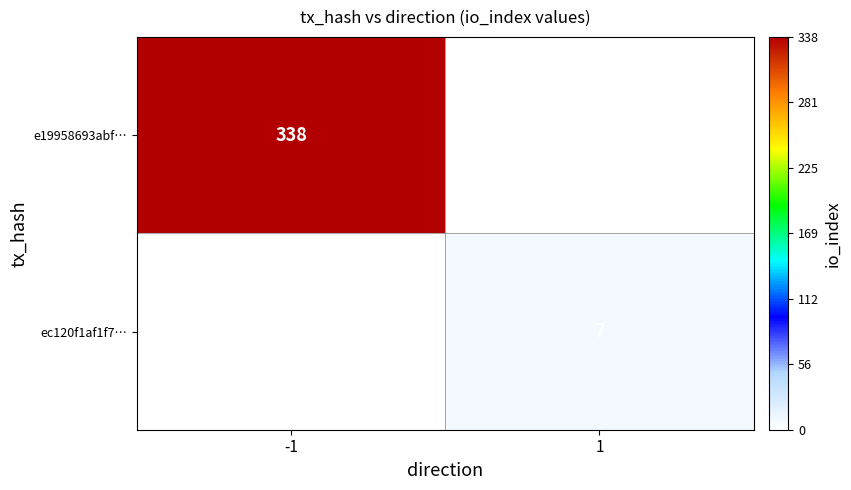

Is the value of ec120f1af1f7… at 1 greater than the value of e19958693abf… at -1?

No